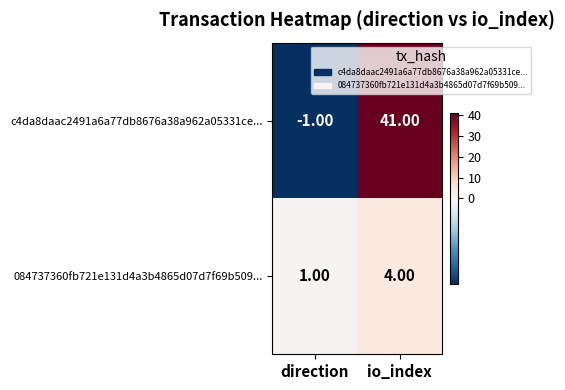

Which series has the largest range (max minus min)?

c4da8daac2491a6a77db8676a38a962a05331ce...